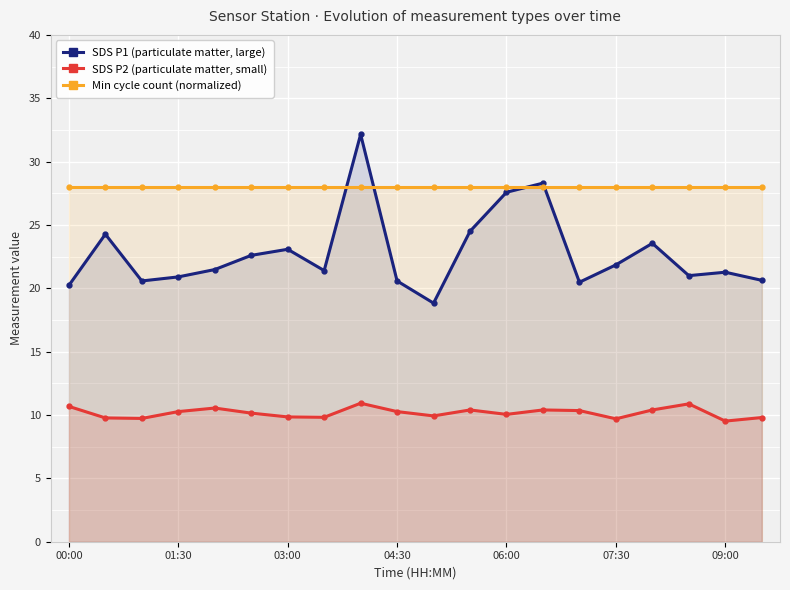

At how many categories does at least one series exceed 12?

20